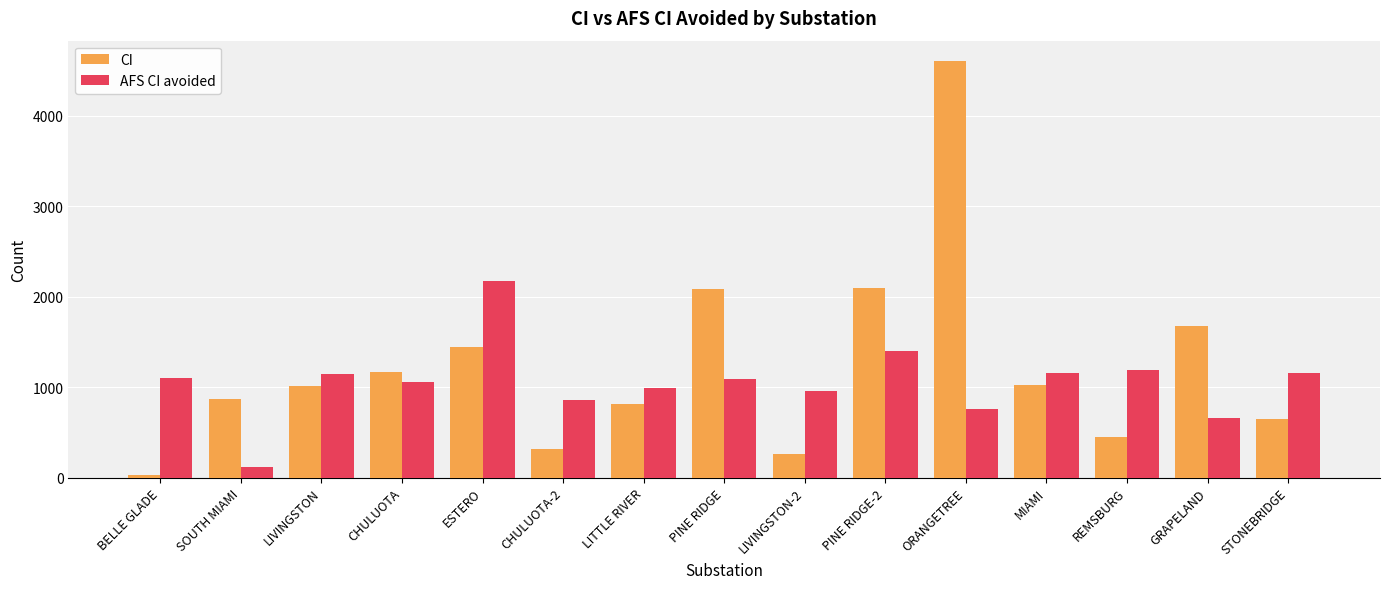

Where does the AFS CI avoided series first go above 1085?

BELLE GLADE